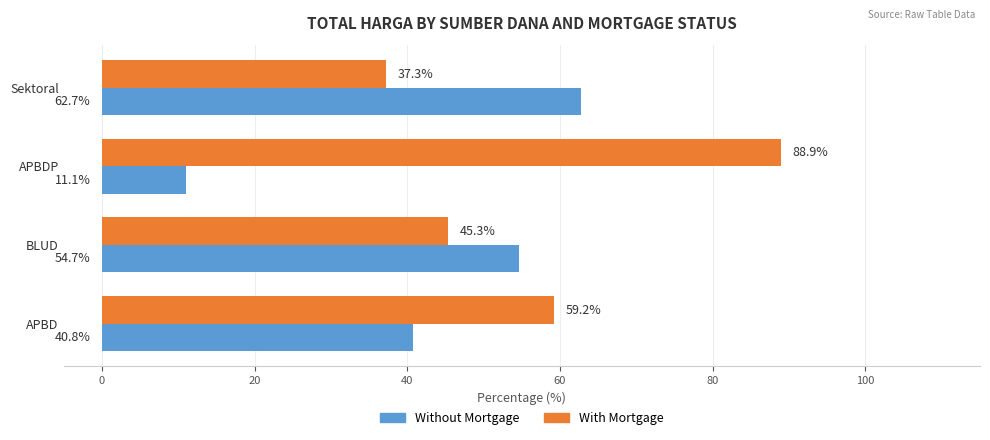

What is the lowest value of the Without Mortgage series?

11.1